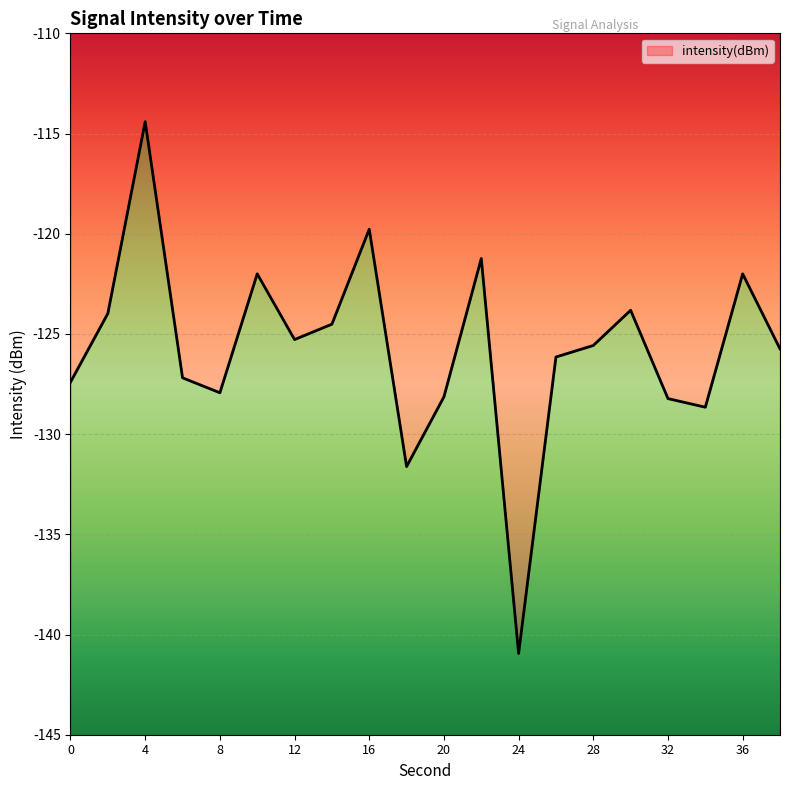

Where is the first local maximum?

4